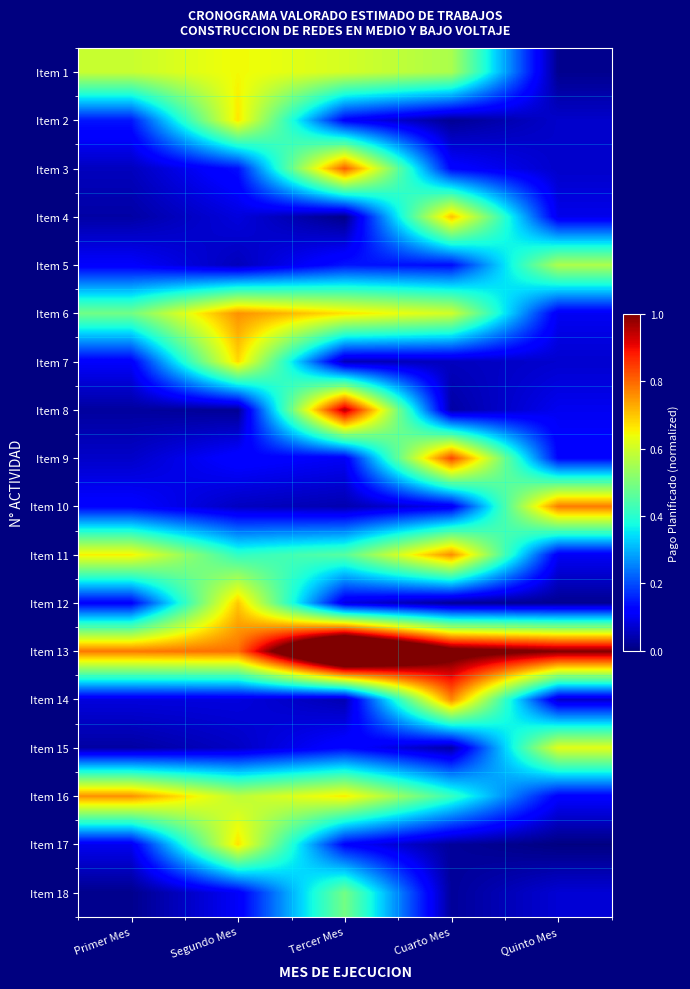

What is the total value across all series at Quinto Mes?

4.0